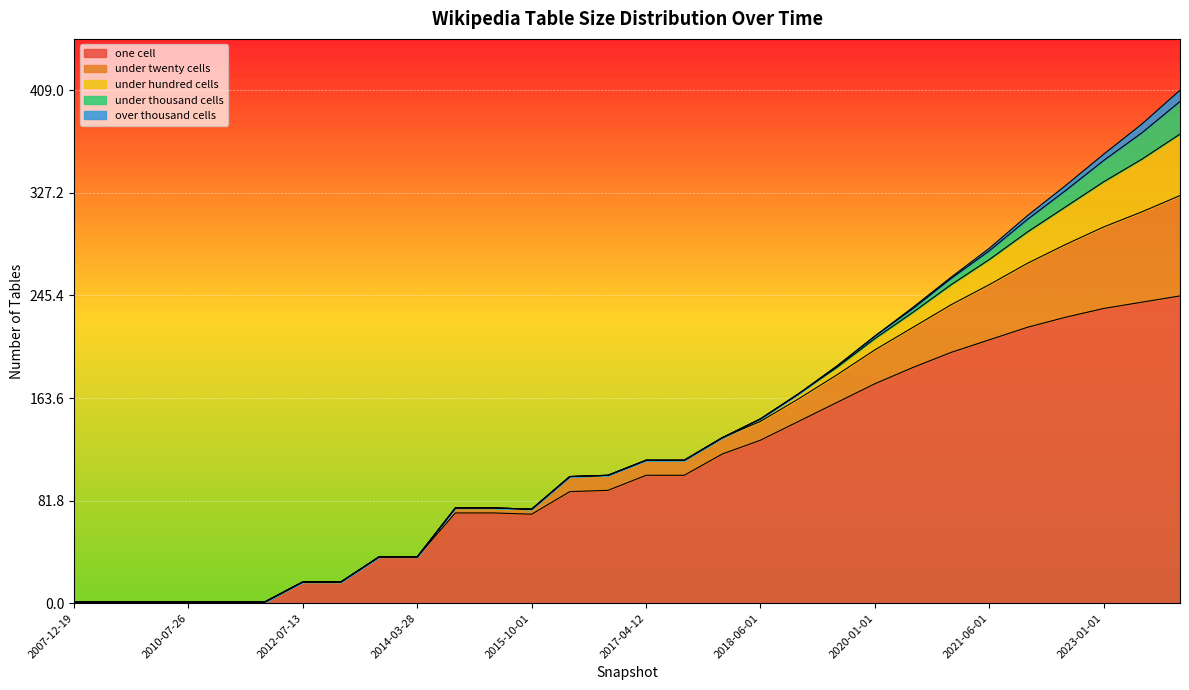

Which category has the lowest value across all series?

2007-12-19